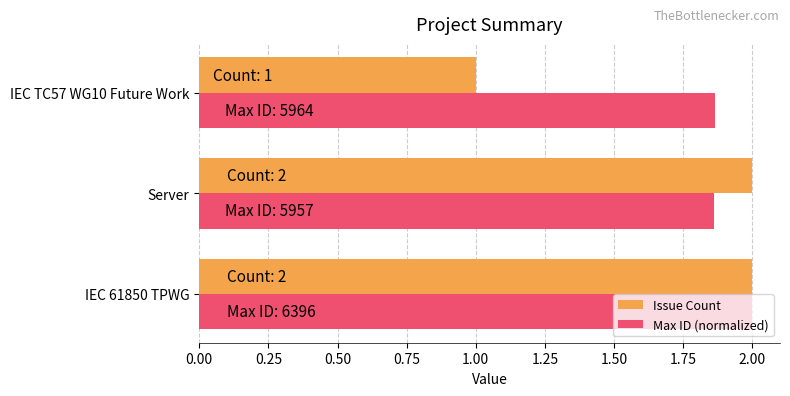

What is the difference between the maximum and minimum values in the Issue Count series?

1.0